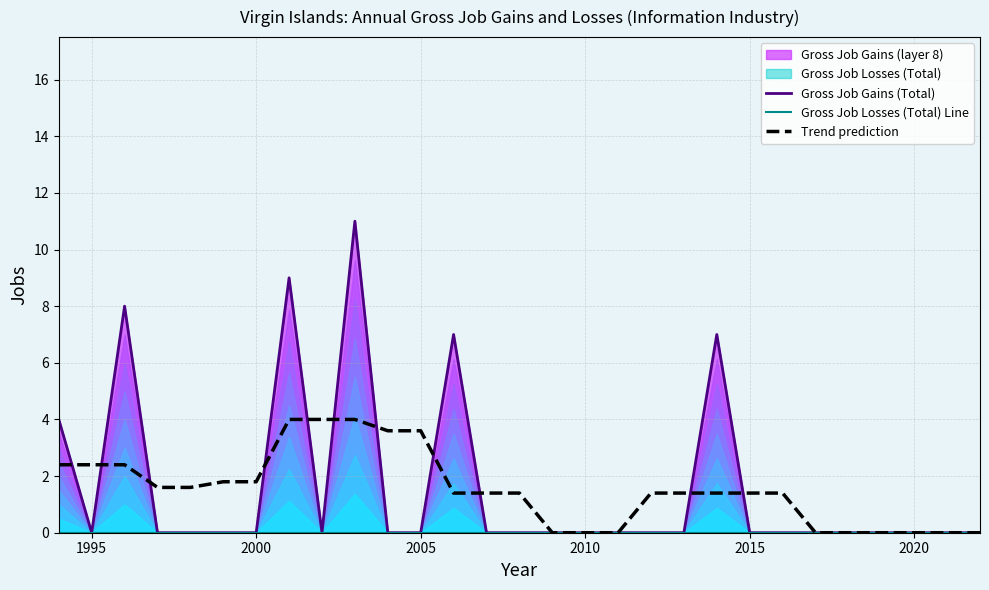

Reading left to right, list all the values displayed in this chart.

Gross Job Gains (Total): 4.0	0.0	8.0	0.0	0.0	0.0	0.0	9.0	0.0	11.0	0.0	0.0	7.0	0.0	0.0	0.0	0.0	0.0	0.0	0.0	7.0	0.0	0.0	0.0	0.0	0.0	0.0	0.0	0.0
Gross Job Losses (Total) Line: 0.0	0.0	0.0	0.0	0.0	0.0	0.0	0.0	0.0	0.0	0.0	0.0	0.0	0.0	0.0	0.0	0.0	0.0	0.0	0.0	0.0	0.0	0.0	0.0	0.0	0.0	0.0	0.0	0.0
Trend prediction: 2.4	2.4	2.4	1.6	1.6	1.8	1.8	4.0	4.0	4.0	3.6	3.6	1.4	1.4	1.4	0.0	0.0	0.0	1.4	1.4	1.4	1.4	1.4	0.0	0.0	0.0	0.0	0.0	0.0